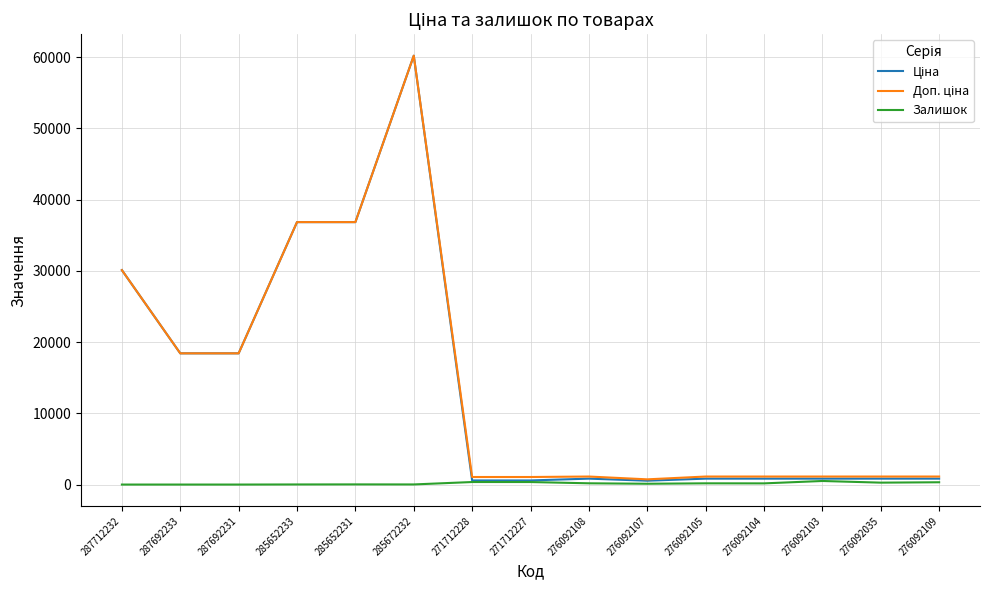

At which category does the chart reach its peak across all series?

285672232